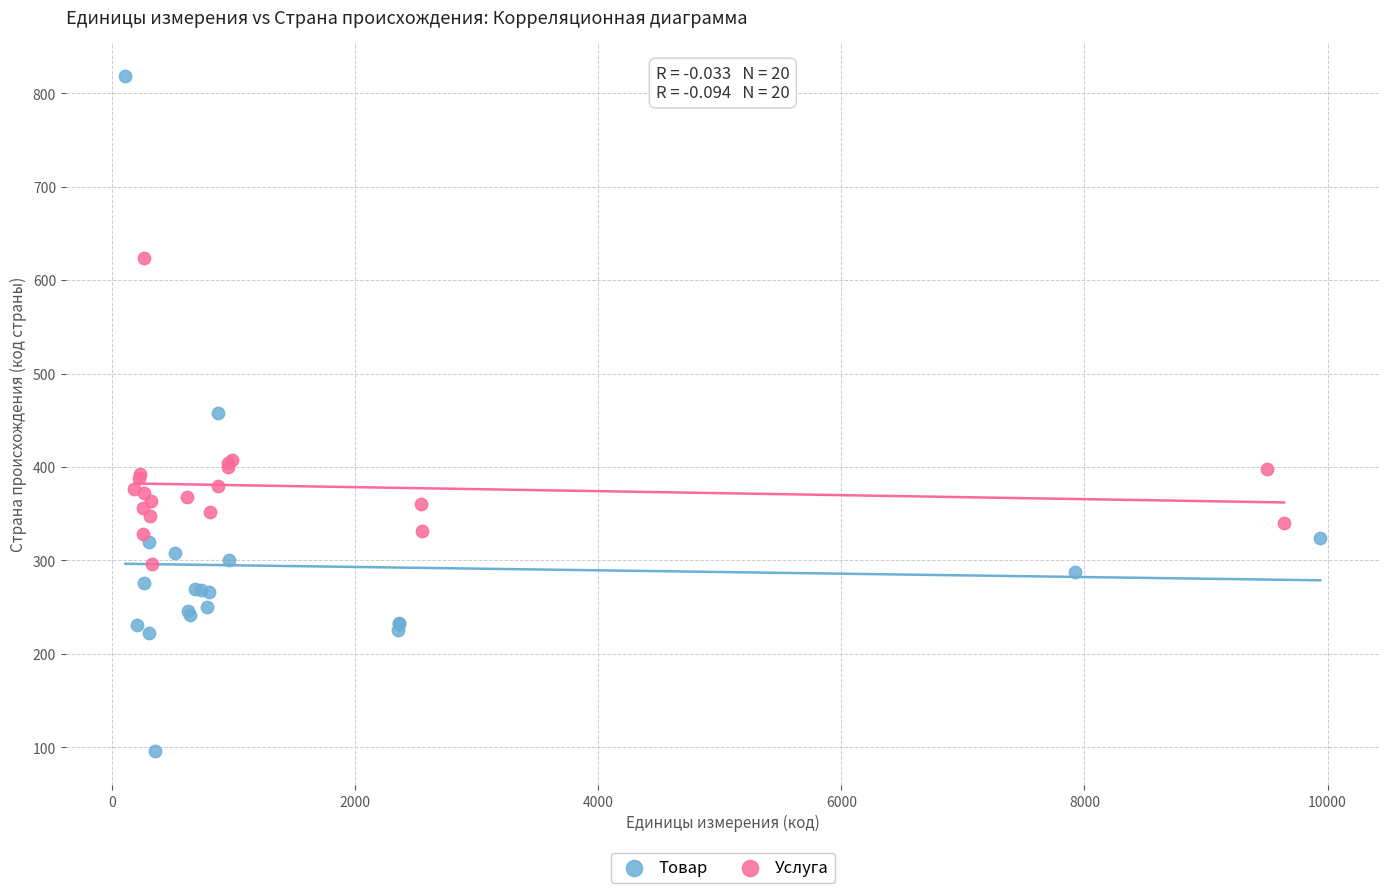

Which series has the widest spread of Y values?

Товар